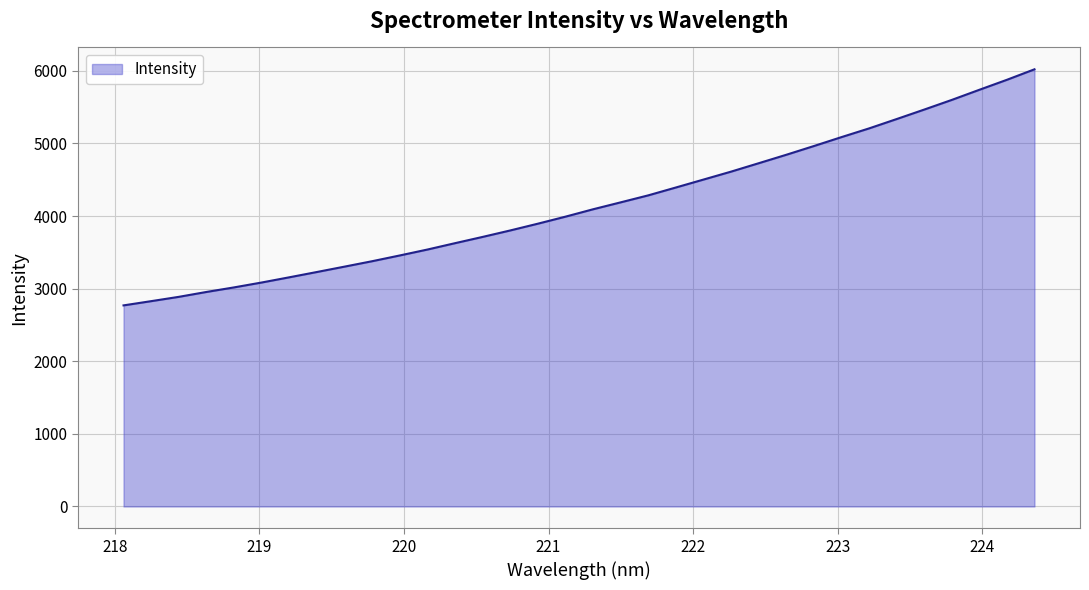

What is the difference between the maximum and minimum values?

3251.8